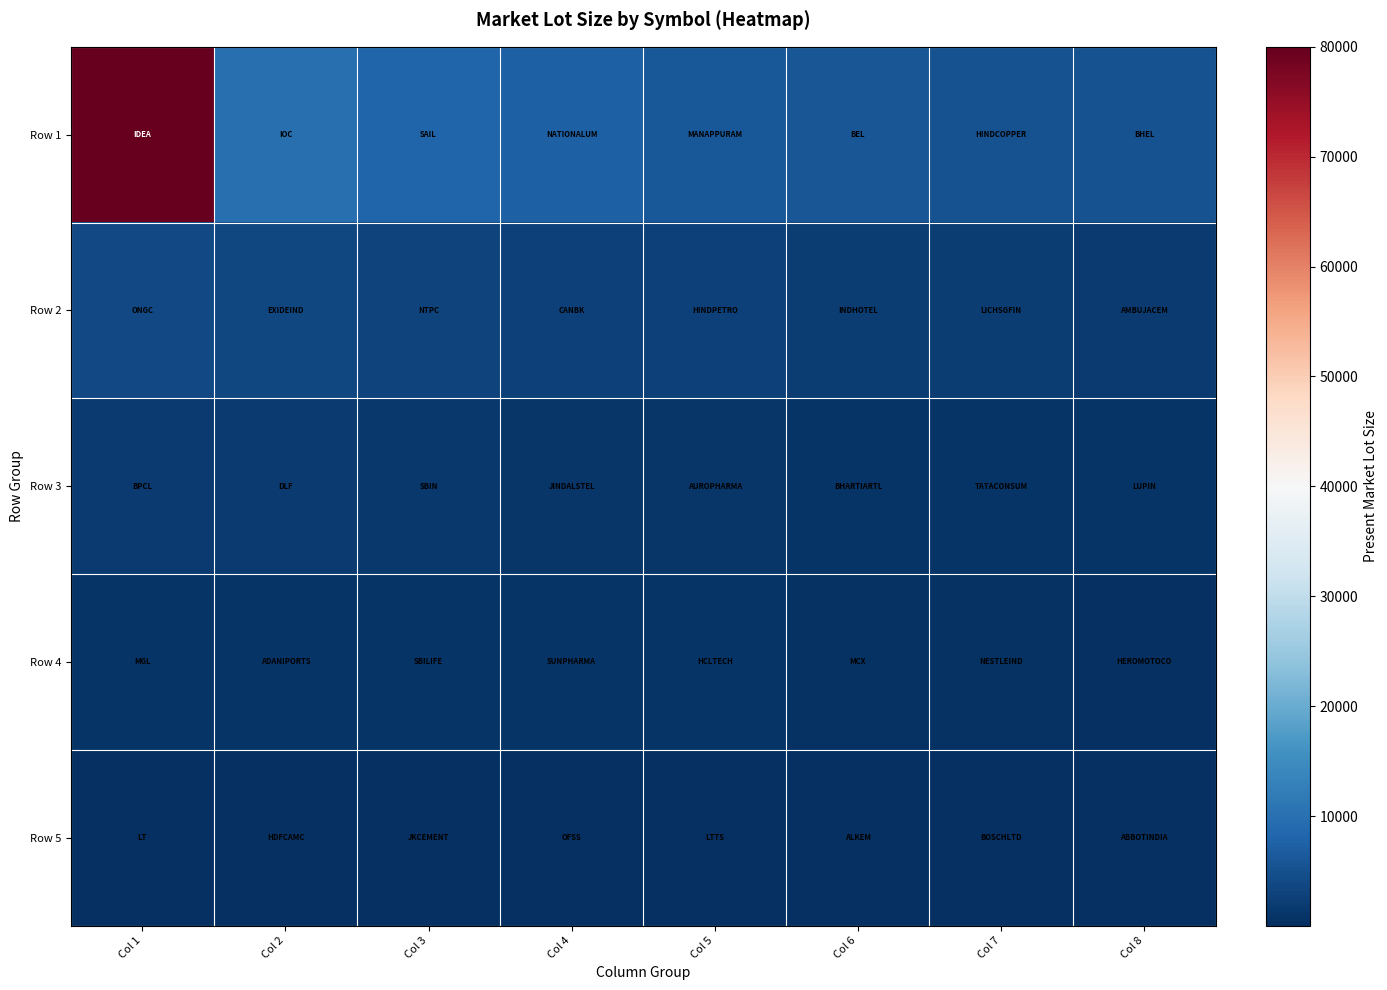

At which category is the sum across all series the highest?

Col 1